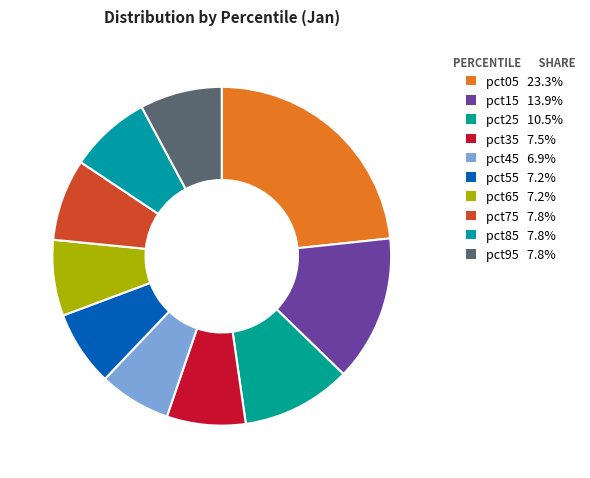

Is there any slice that represents more than half of the pie?

No